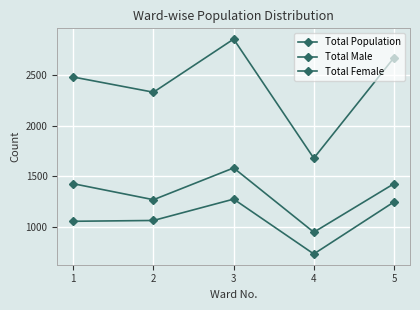

Is the value of Total Male at 1 greater than the value of Total Female at 2?

No